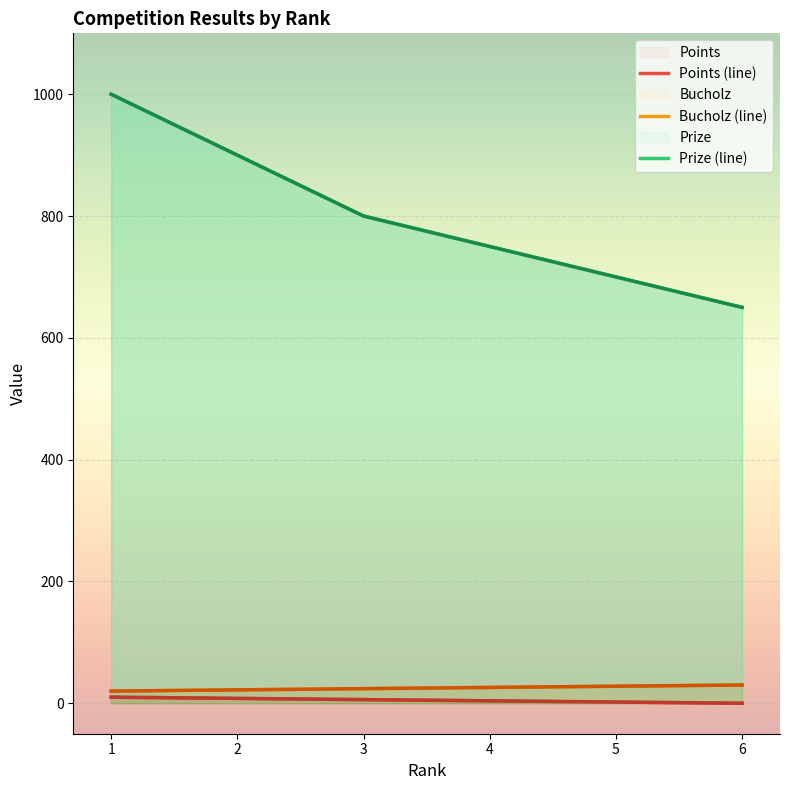

The value of Bucholz at 5 is 37. True or false?

False